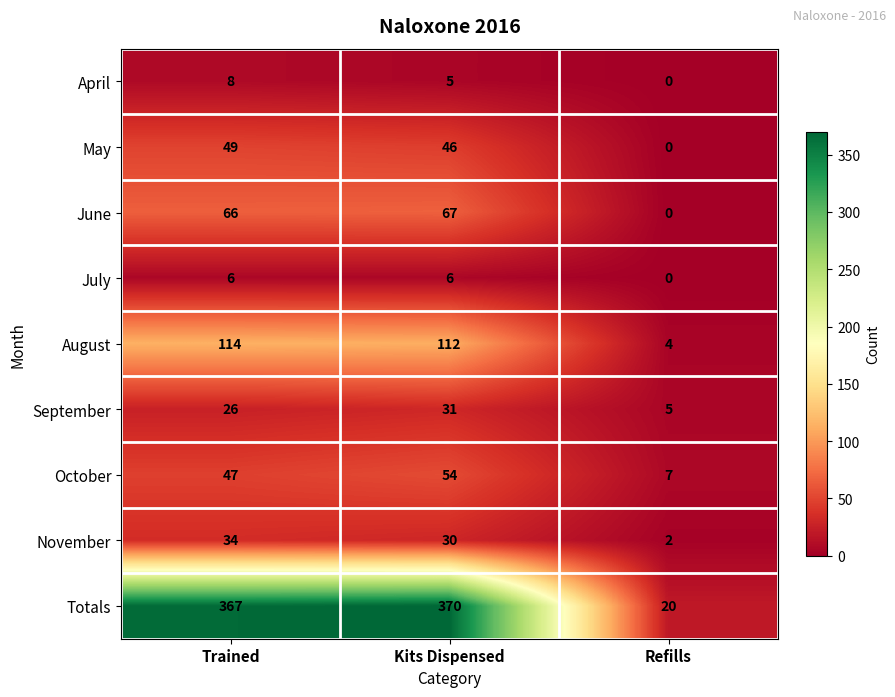

What is the approximate value of September at Kits Dispensed, to the nearest 10?

30